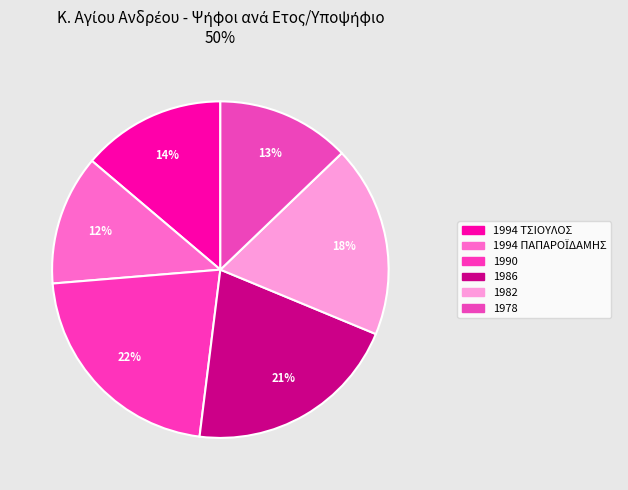

How many segments does this pie chart have?

6